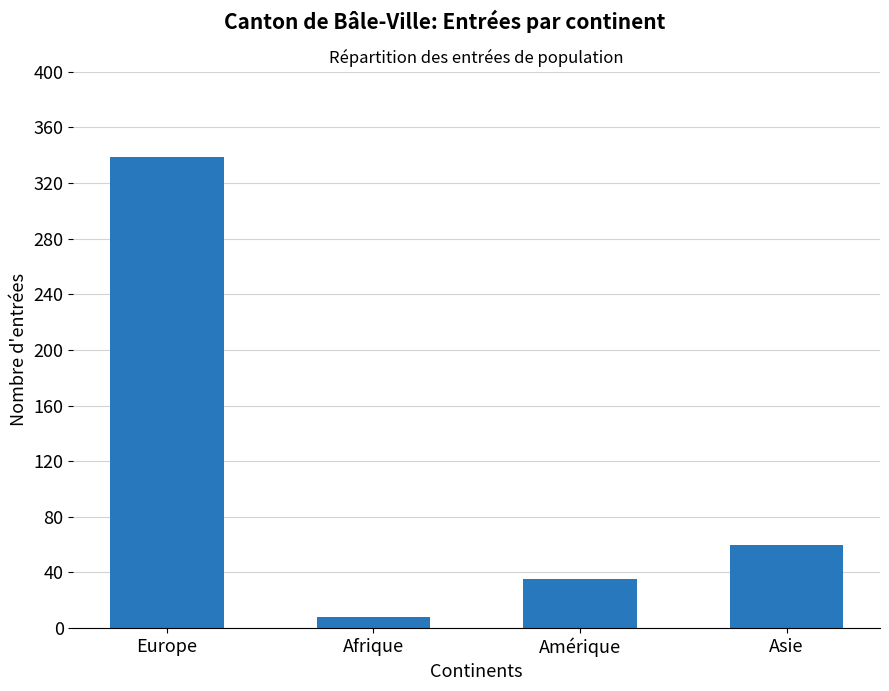

List the labels in order of value, smallest first.

Afrique, Amérique, Asie, Europe